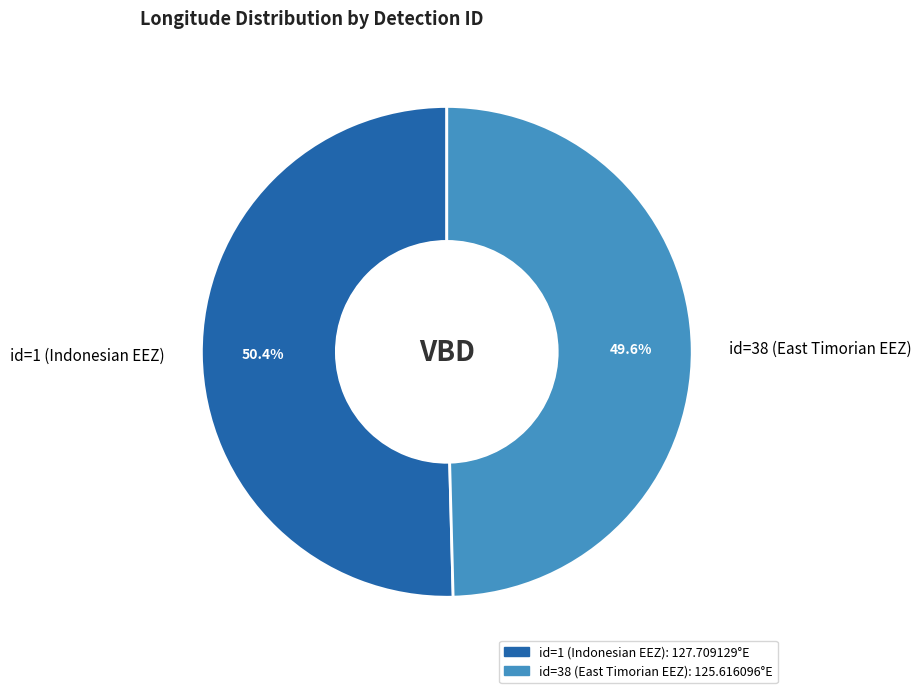

Which category has the smallest portion of the pie?

id=38 (East Timorian EEZ)